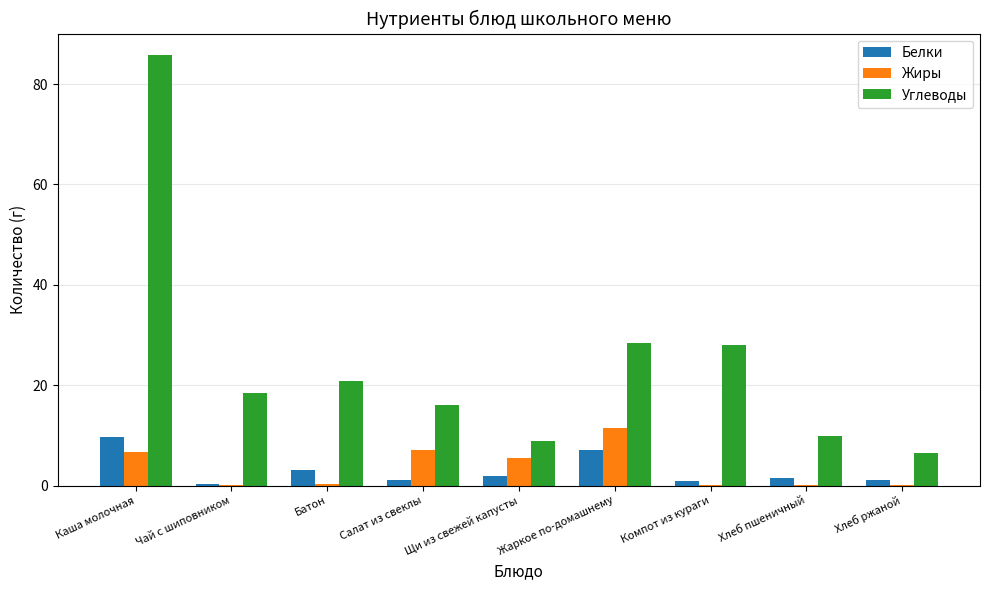

How many groups of bars are there?

9